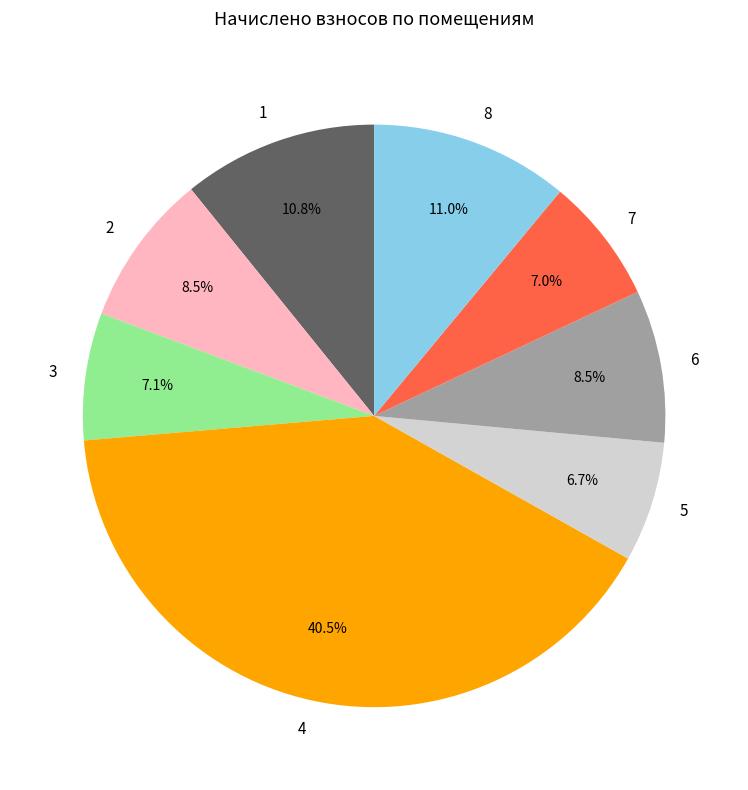

Which category has the biggest portion of the pie?

4